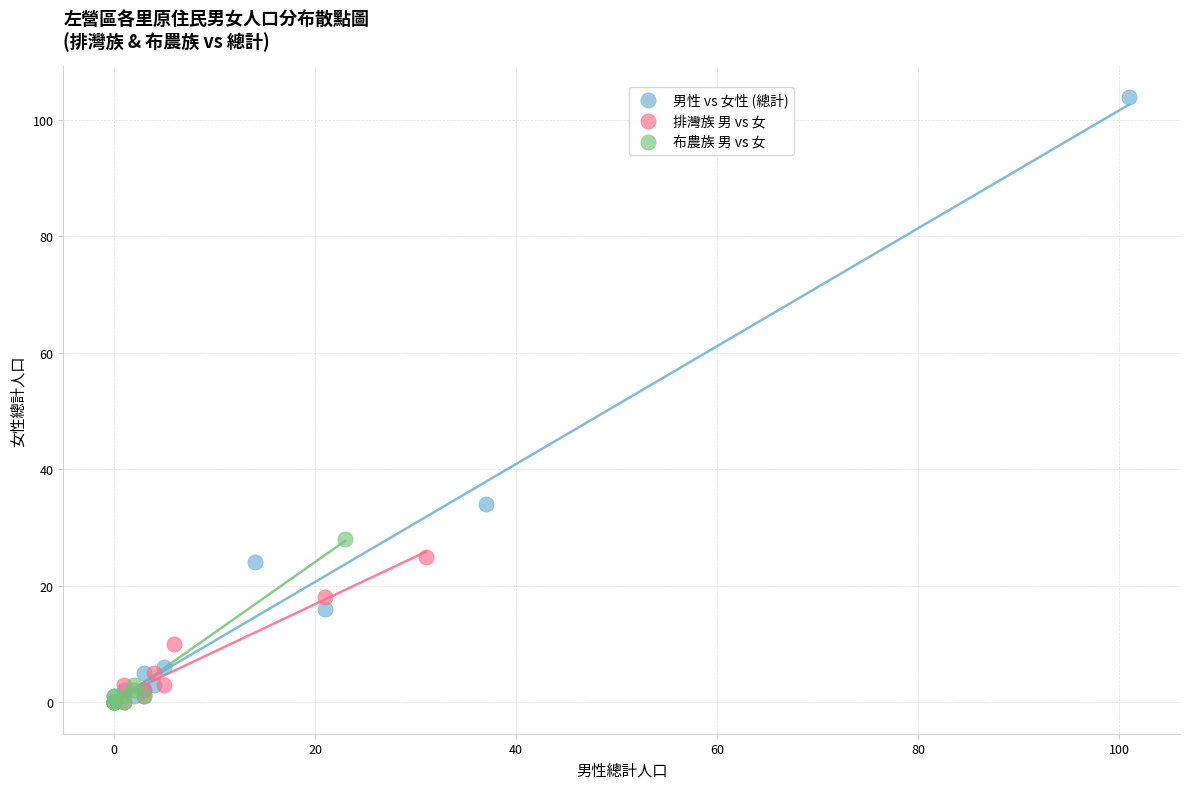

Which series reaches the maximum Y coordinate?

男性 vs 女性 (總計)